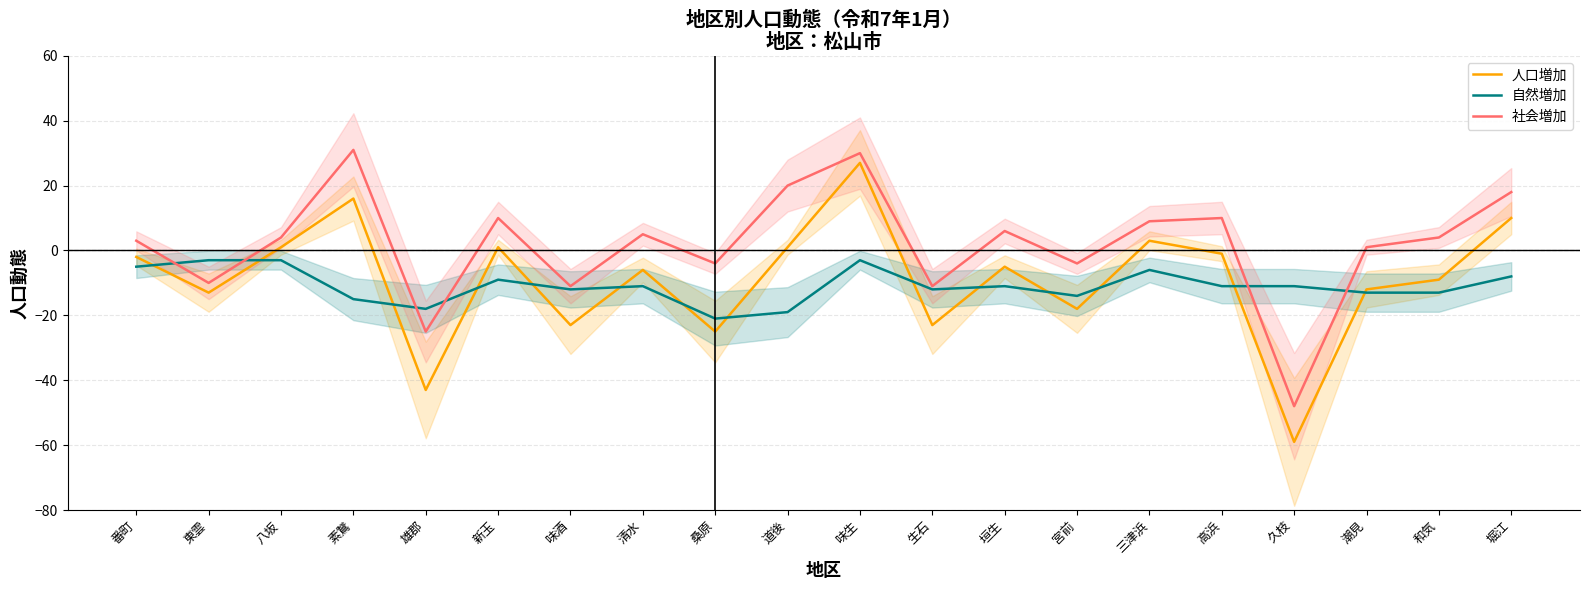

Which has a higher value, 東雲 or 三津浜?

三津浜